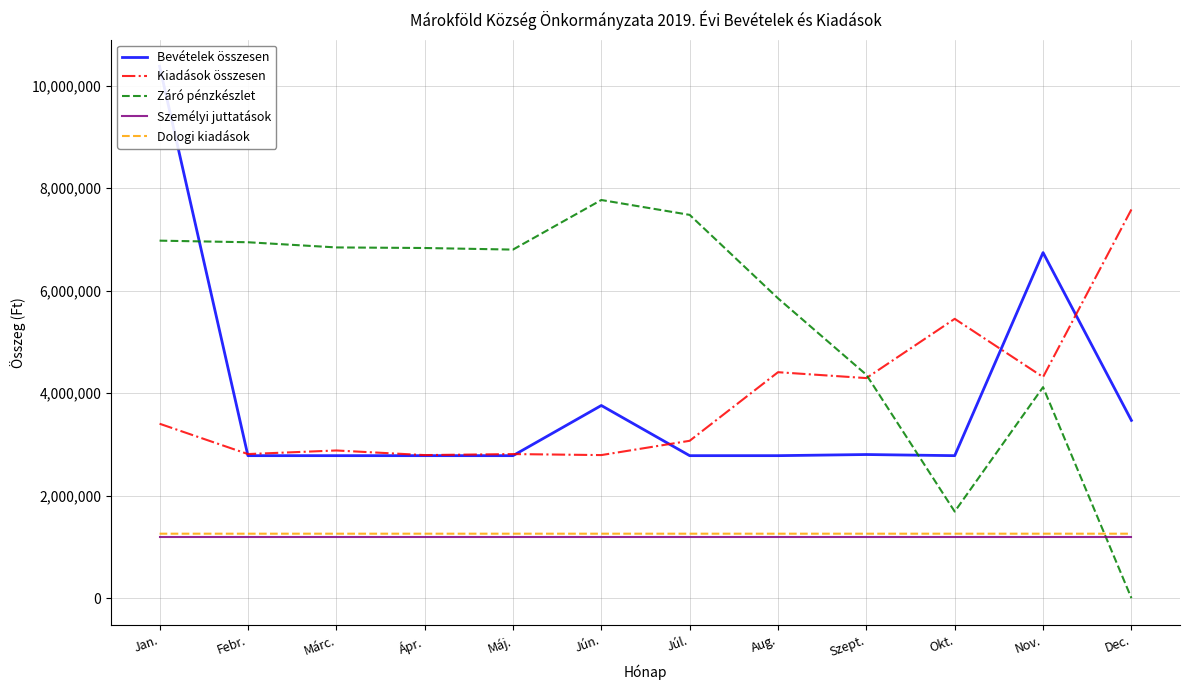

At which category does Kiadások összesen reach its first local valley?

Febr.